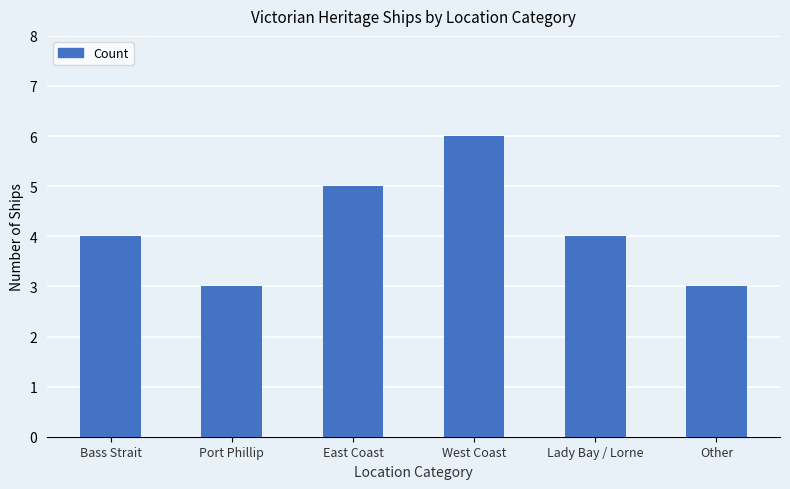

What value does the data have at Other?

3